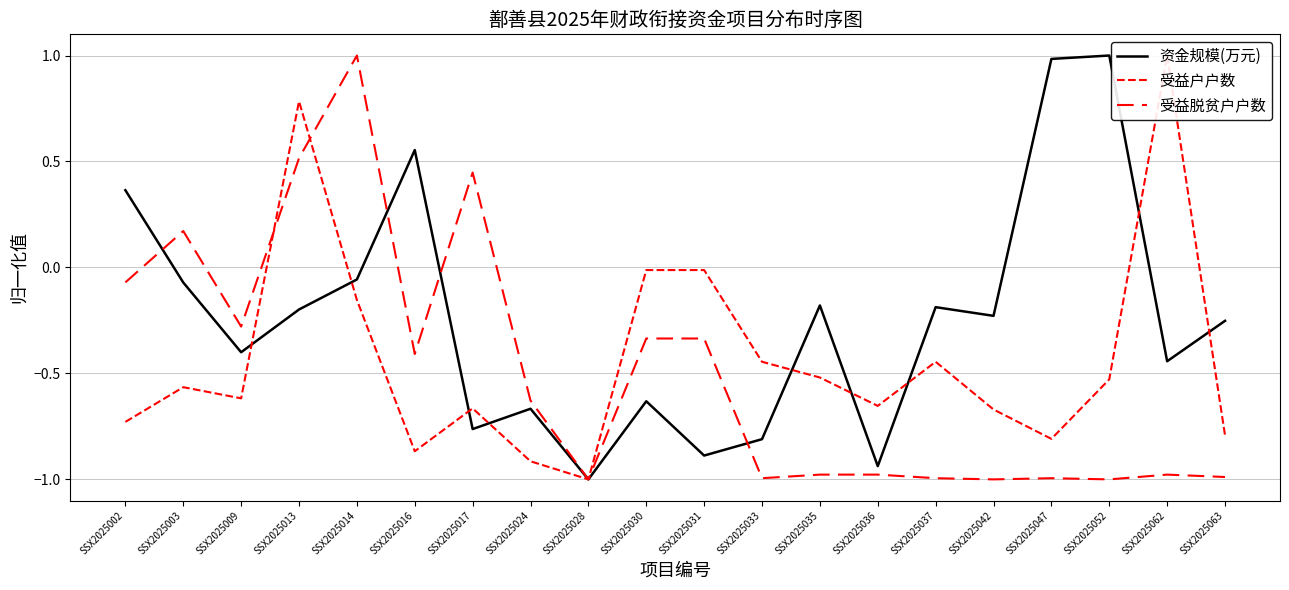

The value of 资金规模(万元) at SSX2025052 is 1.0. True or false?

True